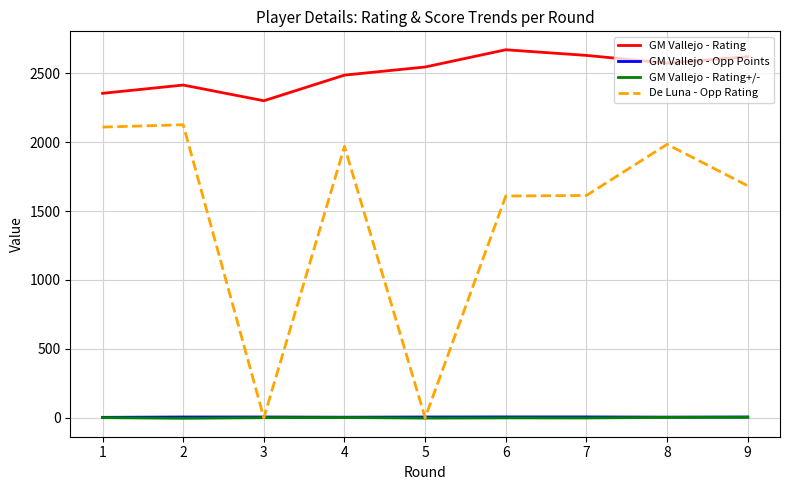

Which series has the widest spread of values?

De Luna - Opp Rating